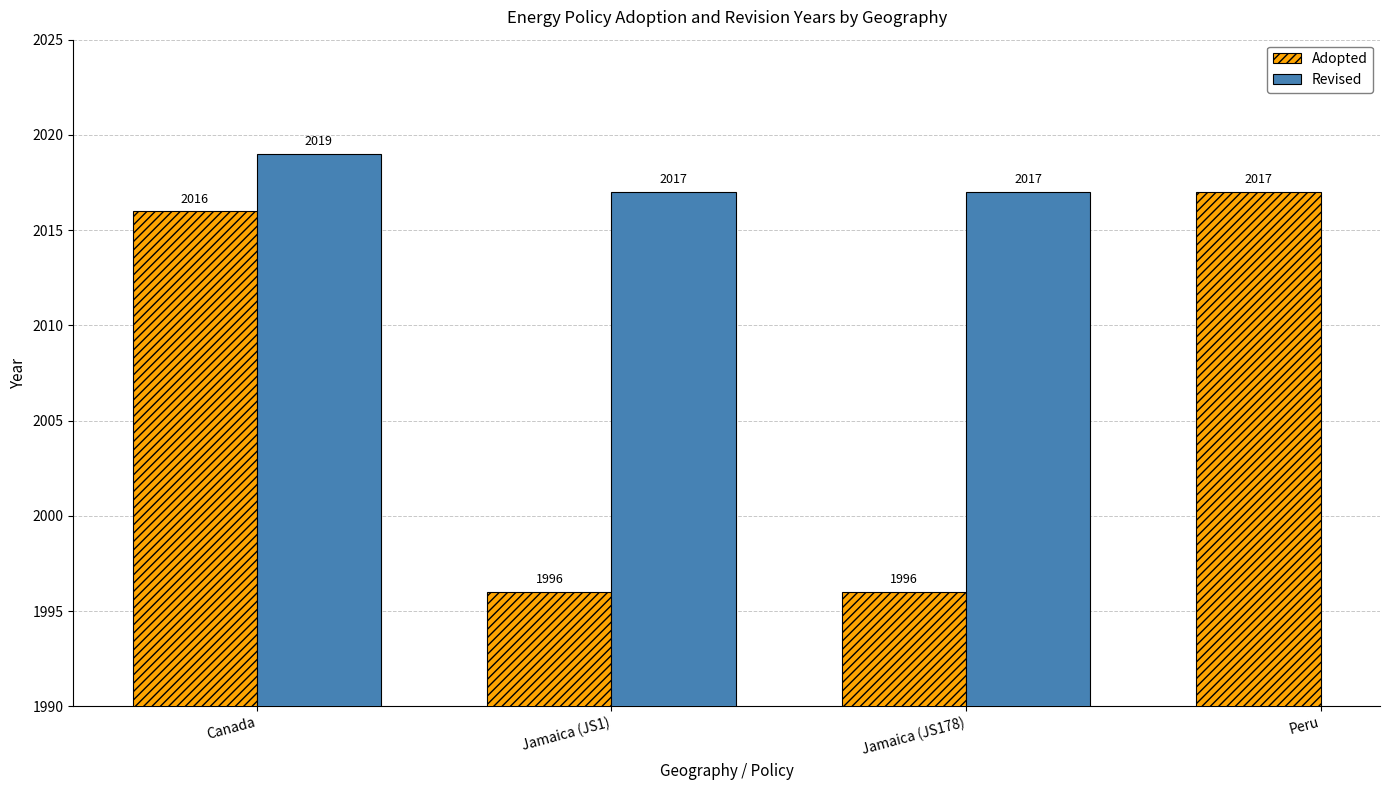

The Adopted series shows 919.9 at Canada. True or false?

False